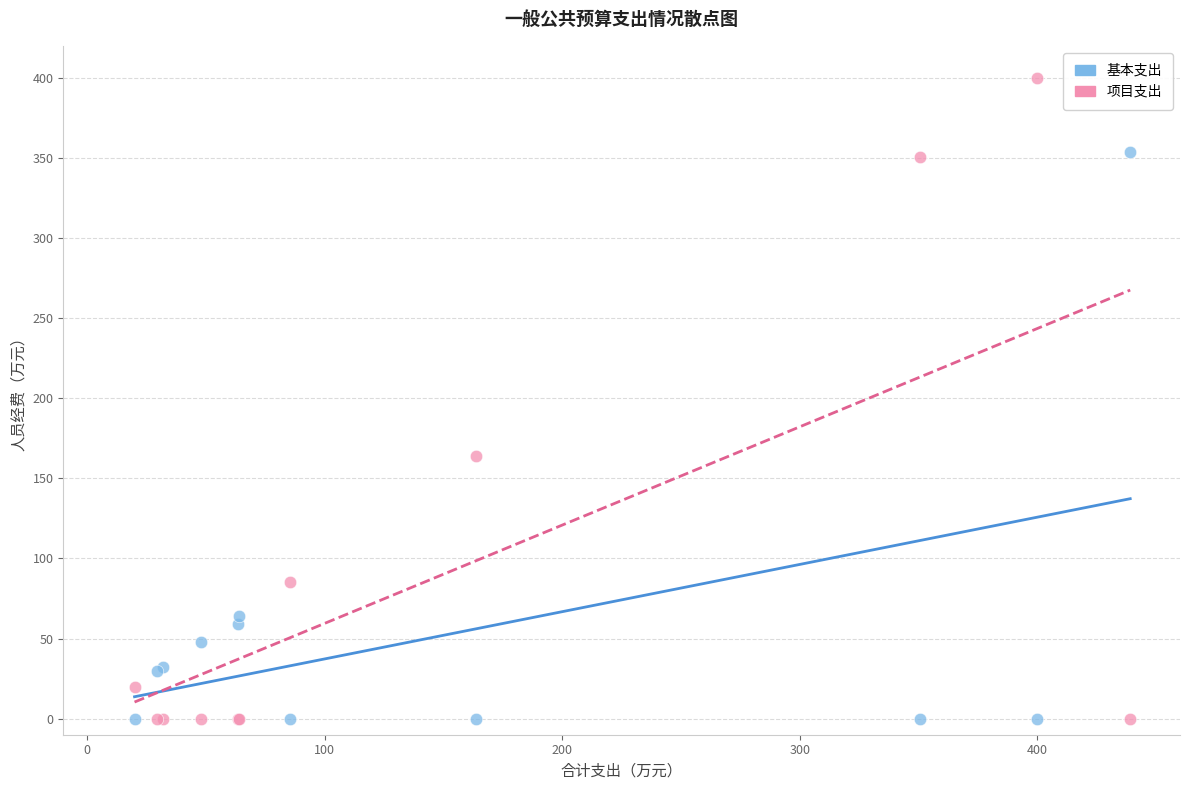

Which series has the largest Y range (max minus min)?

项目支出